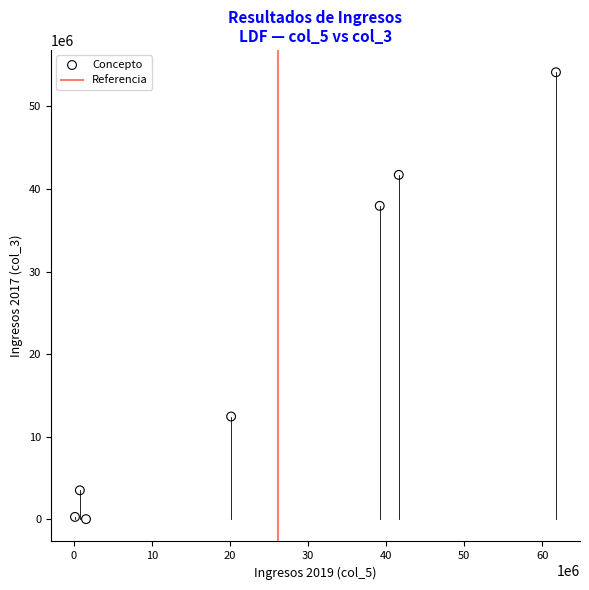

What Y value in the scatter plot is closest to 27070483?

37953887.4